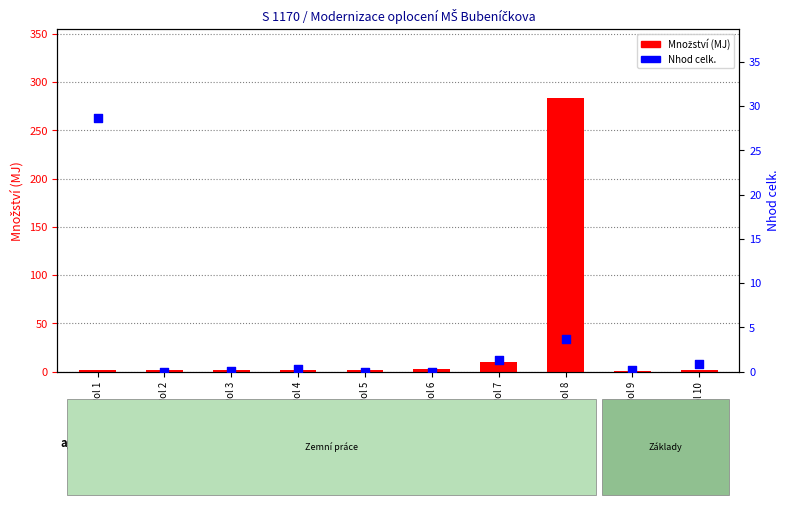

Is the value of Nhod celk. at Pol 3 greater than the value of Množství at Pol 9?

No